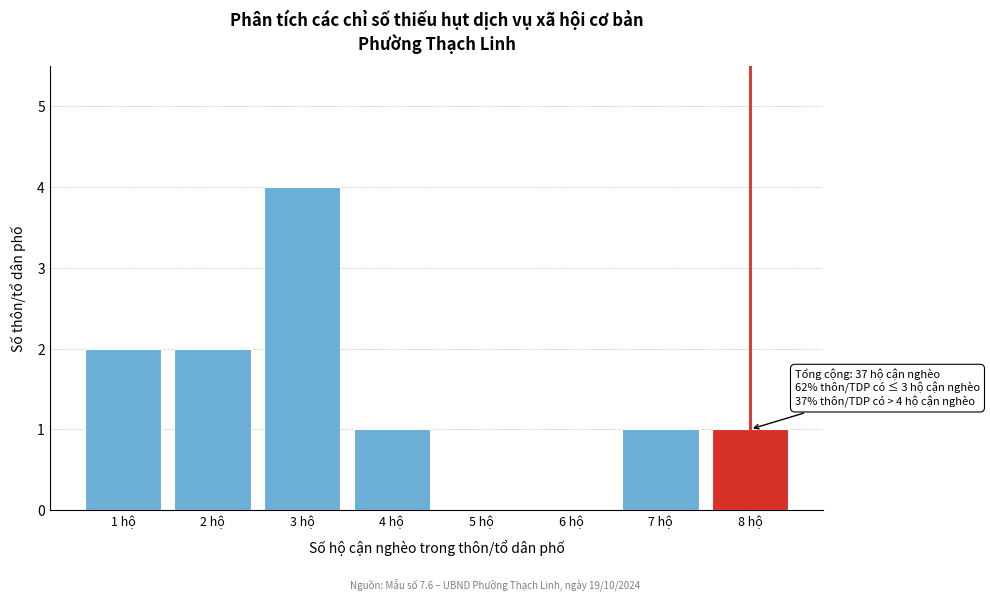

Reading left to right, what are all the values shown in this chart?

1 hộ=2	2 hộ=2	3 hộ=4	4 hộ=1	5 hộ=0	6 hộ=0	7 hộ=1	8 hộ=1